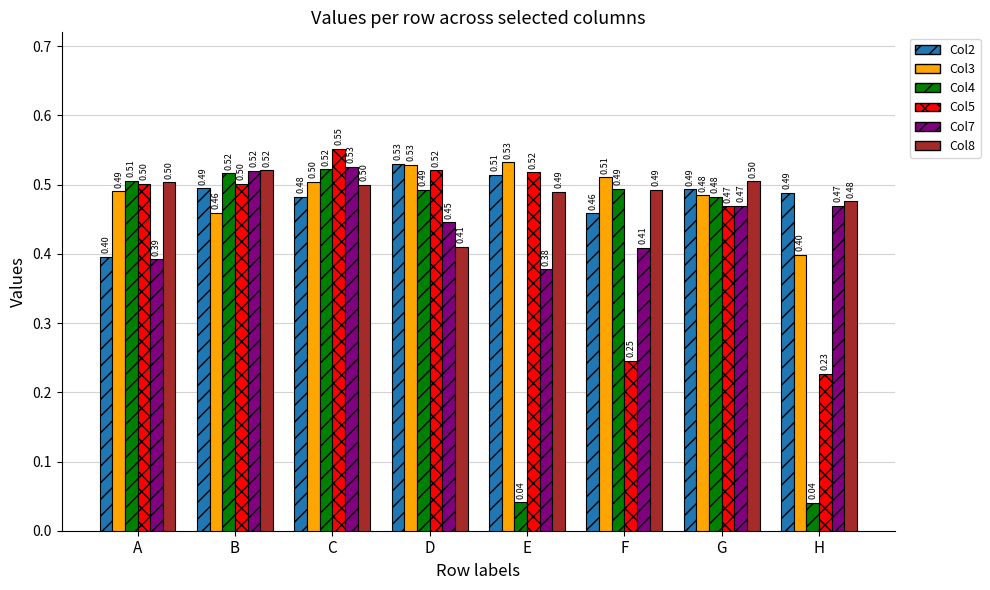

Are the bars grouped side by side (vs. stacked)?

Yes